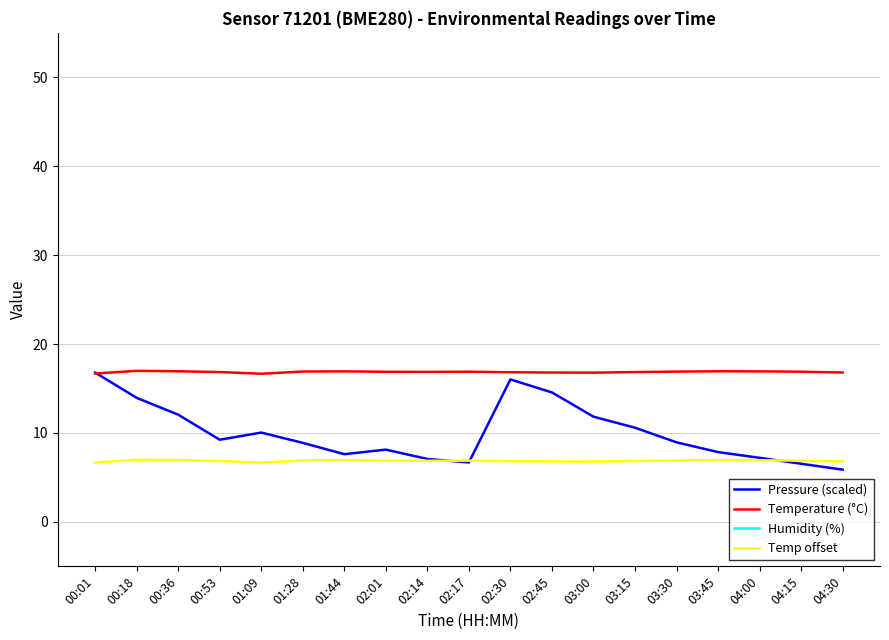

What position from the left is 00:53?

4